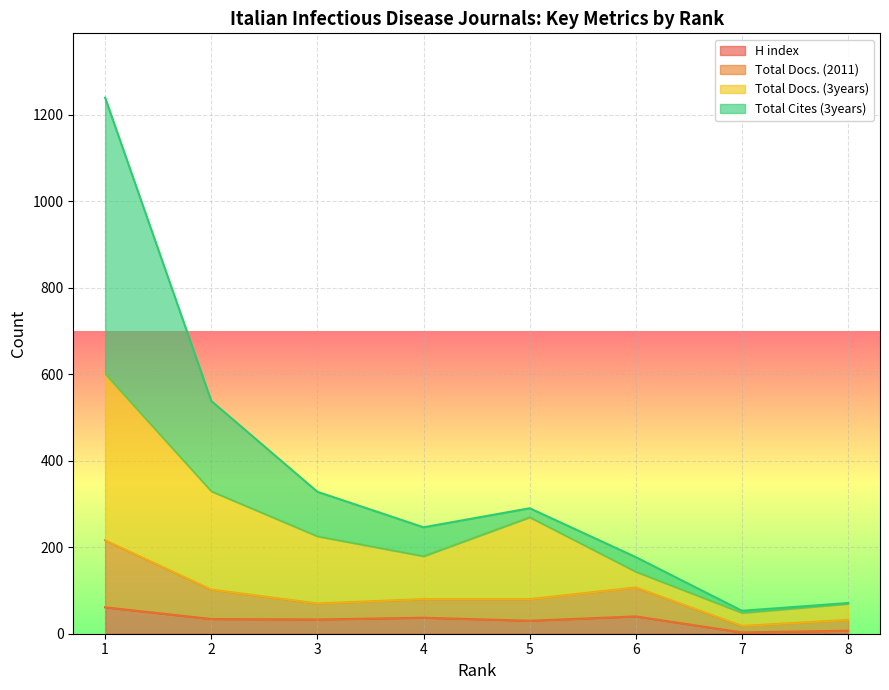

Which series has the largest total across all categories?

Total Cites (3years)